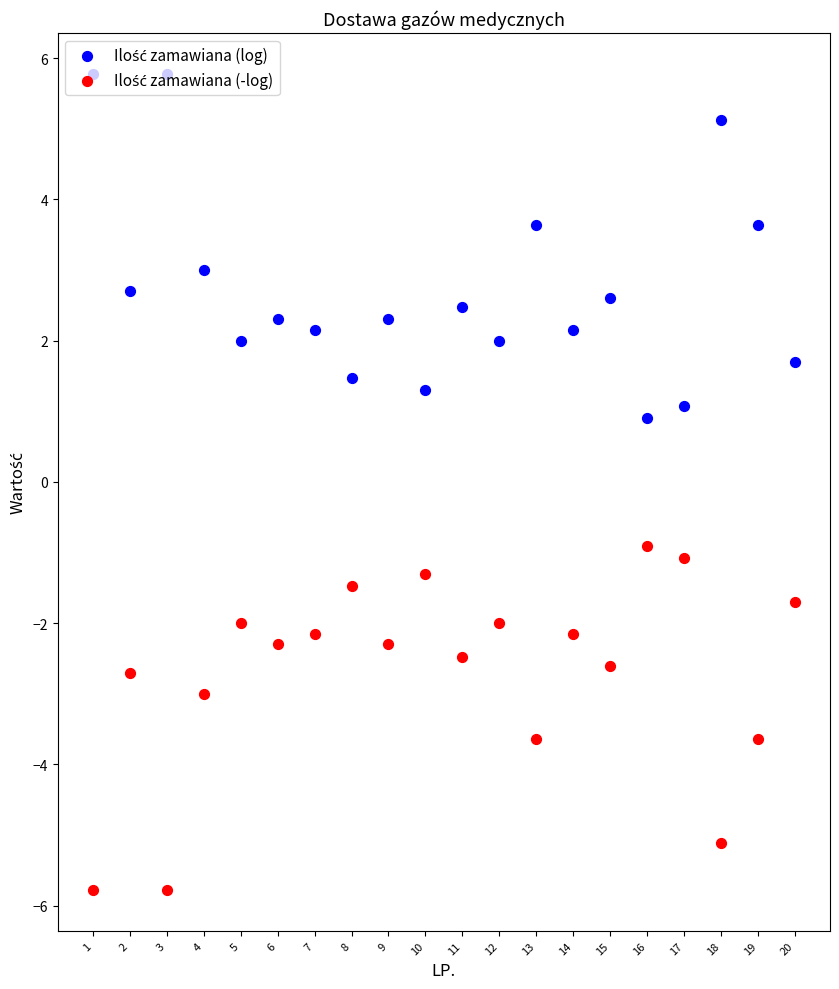

At how many categories does at least one series exceed 1?

19